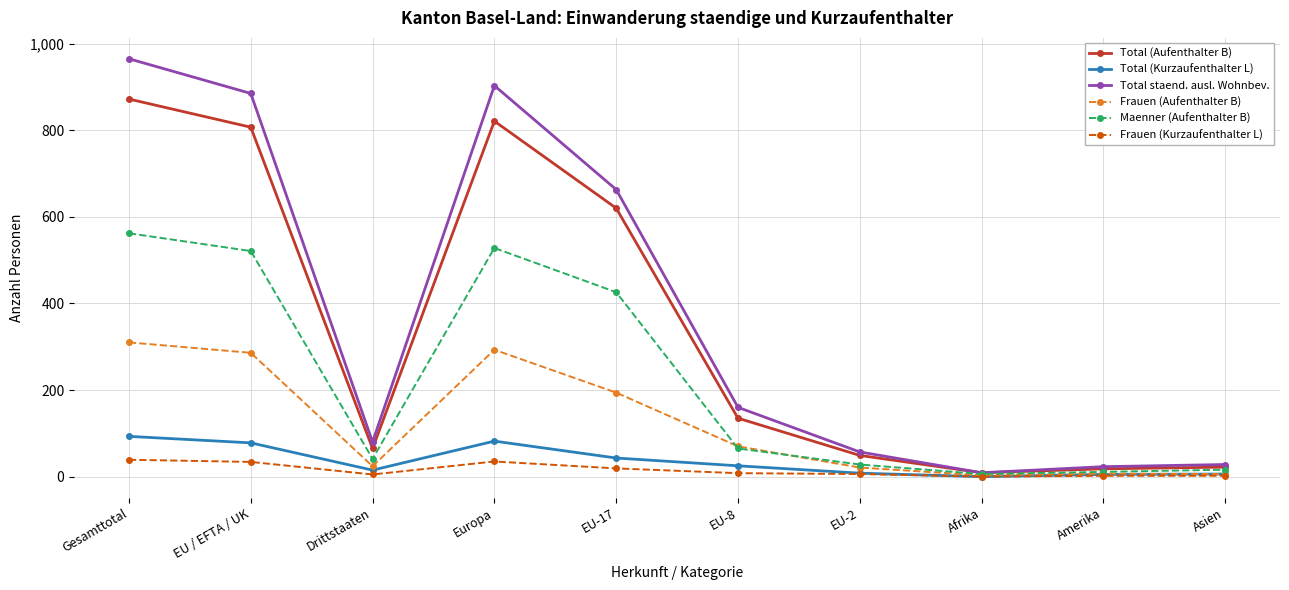

What is the greatest value displayed?

965